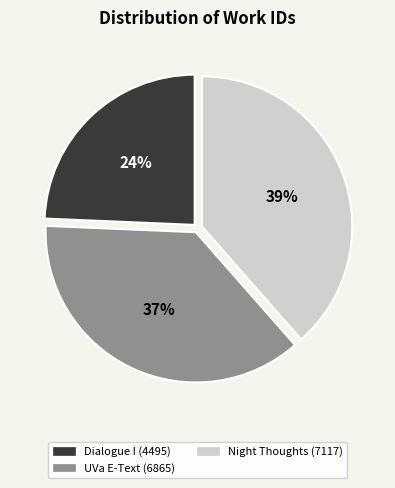

What is the ratio of the value at Night Thoughts (7117) to the value at Dialogue I (4495)?

1.6